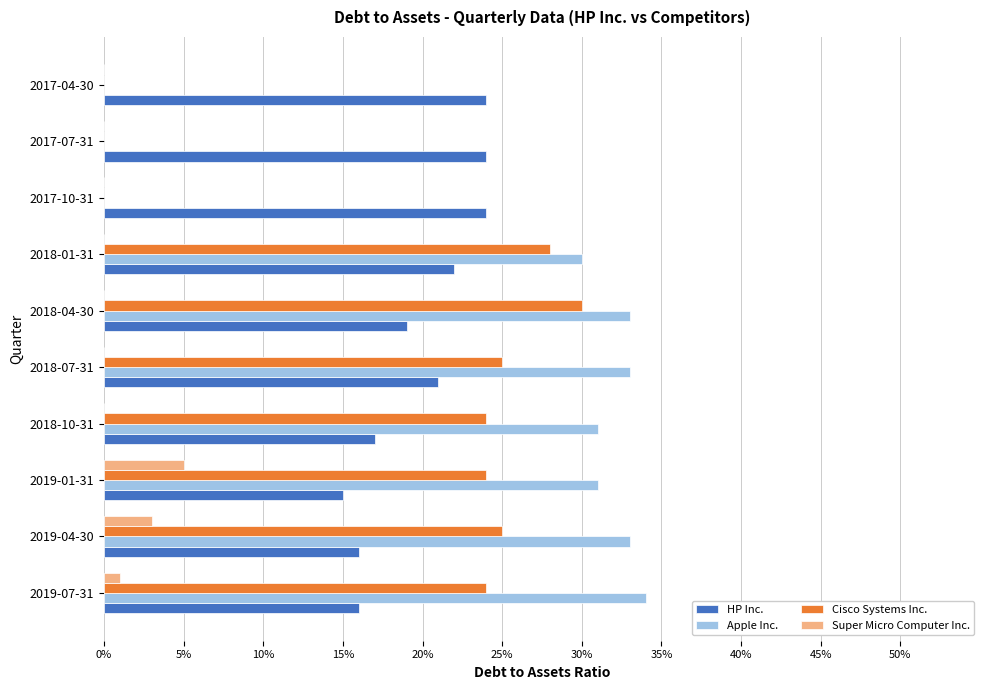

What are all the series names shown in the legend?

HP Inc., Apple Inc., Cisco Systems Inc., Super Micro Computer Inc.